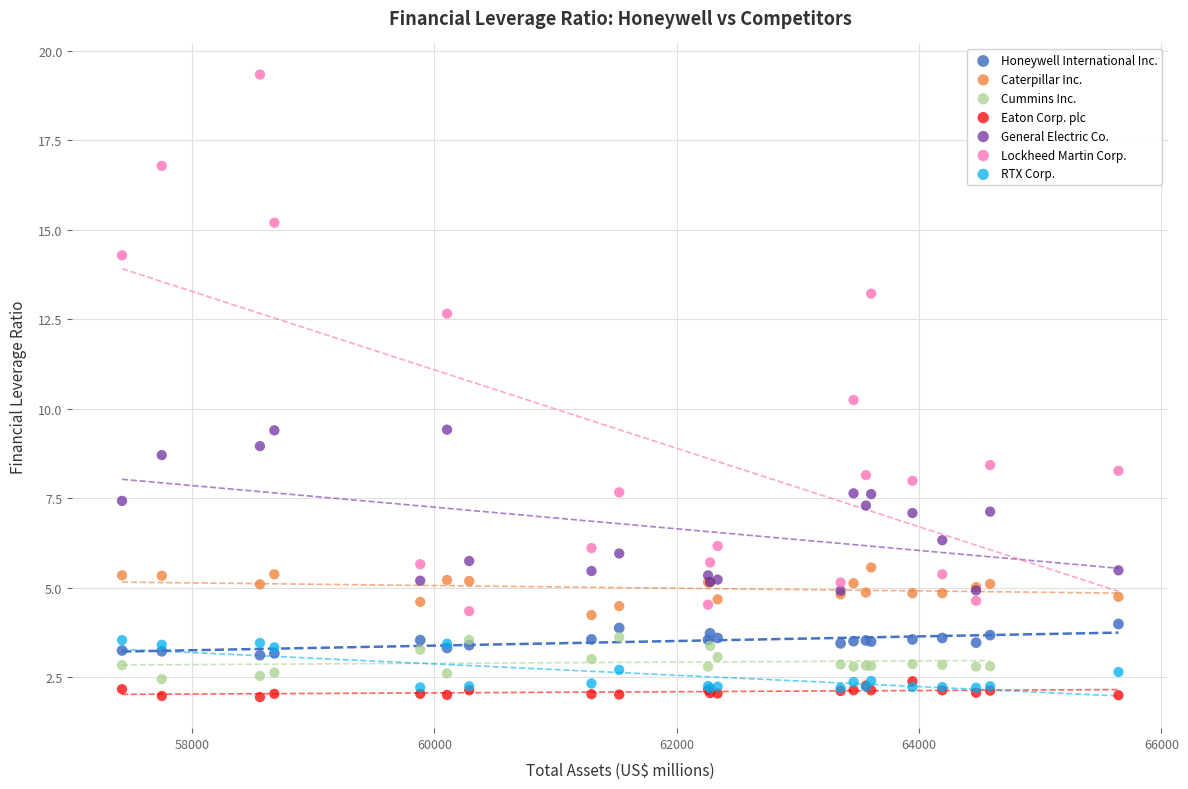

Which series has the largest Y range (max minus min)?

Lockheed Martin Corp.